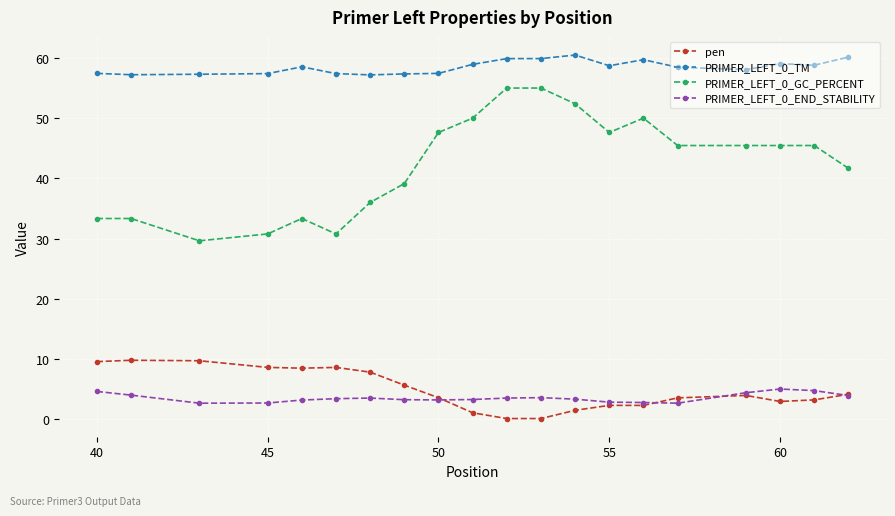

Which series has the largest total across all categories?

PRIMER_LEFT_0_TM